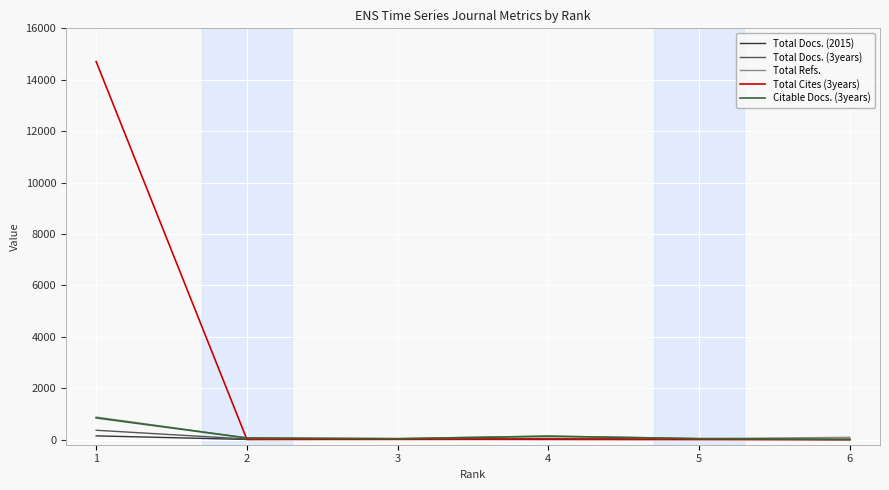

What is the greatest value displayed?

14706